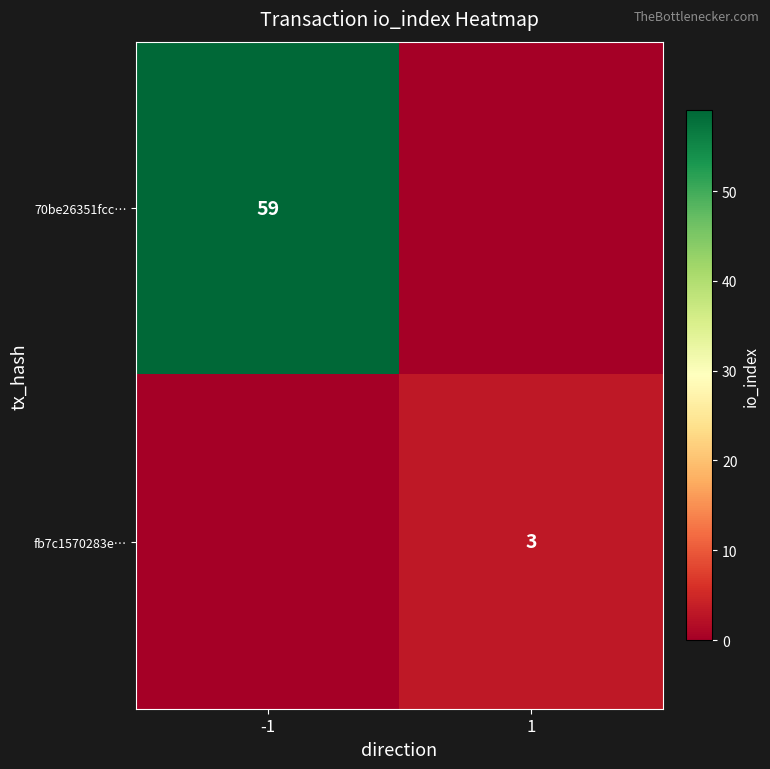

True or false: fb7c1570283e… has a value of 3 at 1.

True